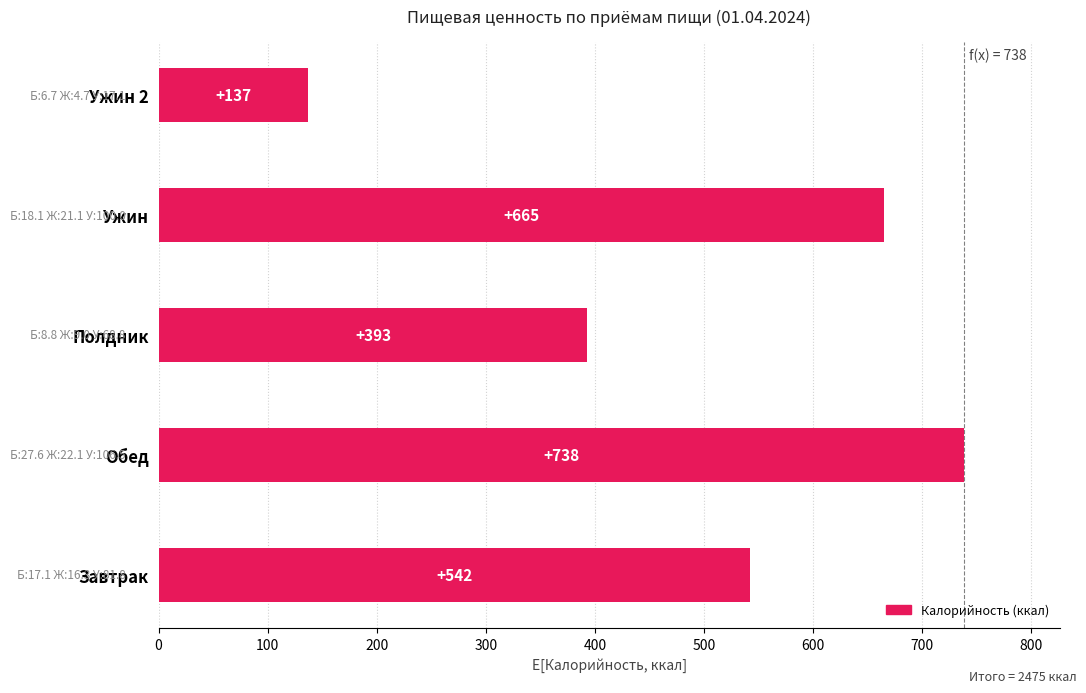

What is the greatest value displayed?

738